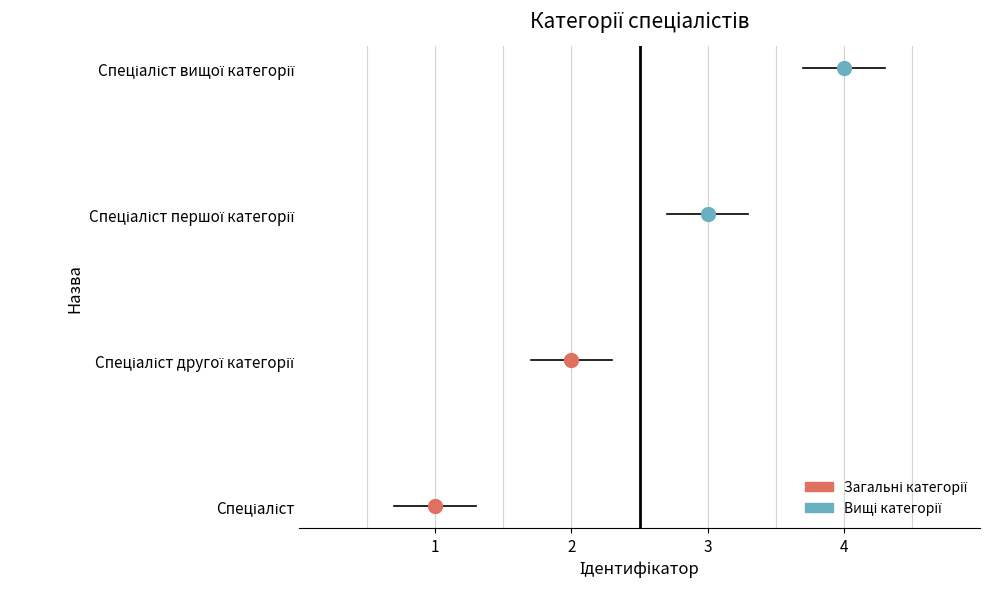

What is the value of the 2nd point from the left?

2